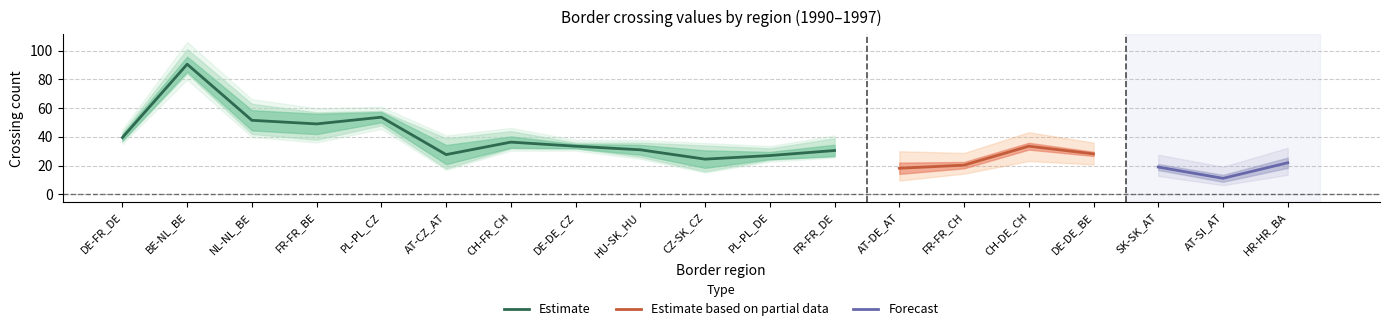

The 1994 series shows 66 at DE-FR_DE. True or false?

False